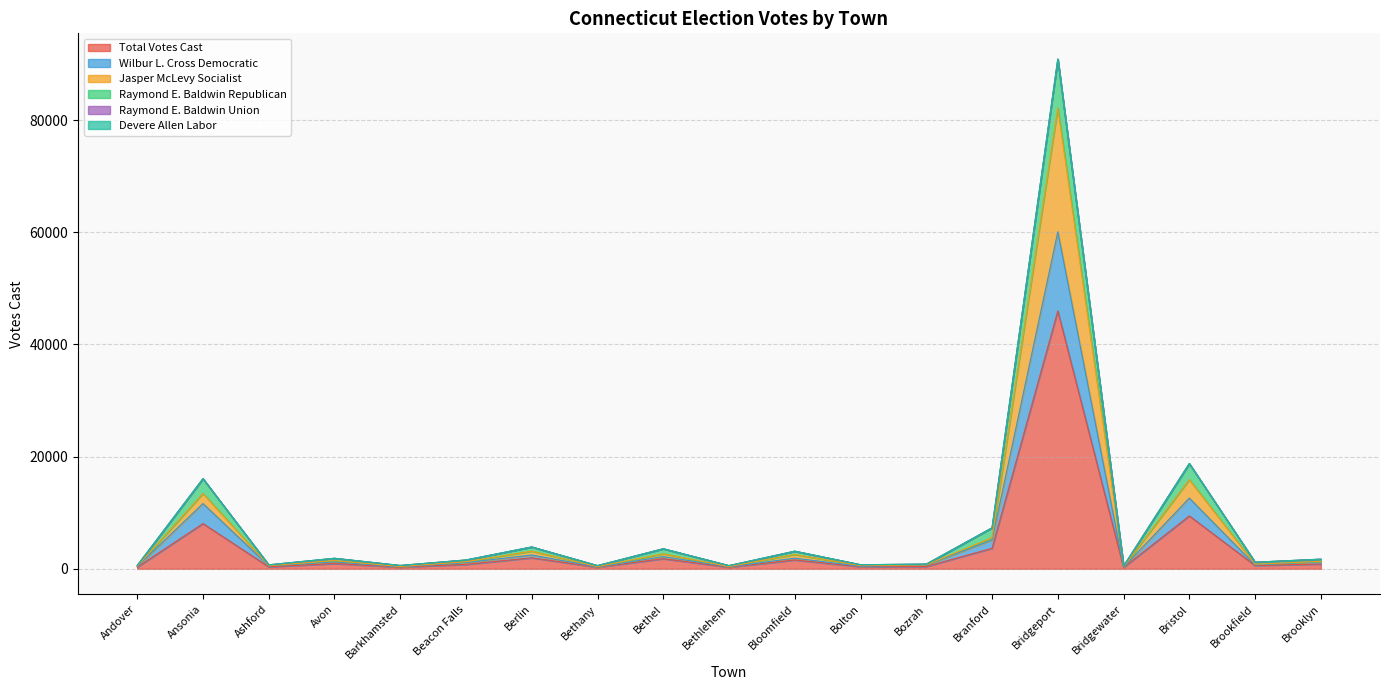

What is the label of the 17th point from the right?

Ashford